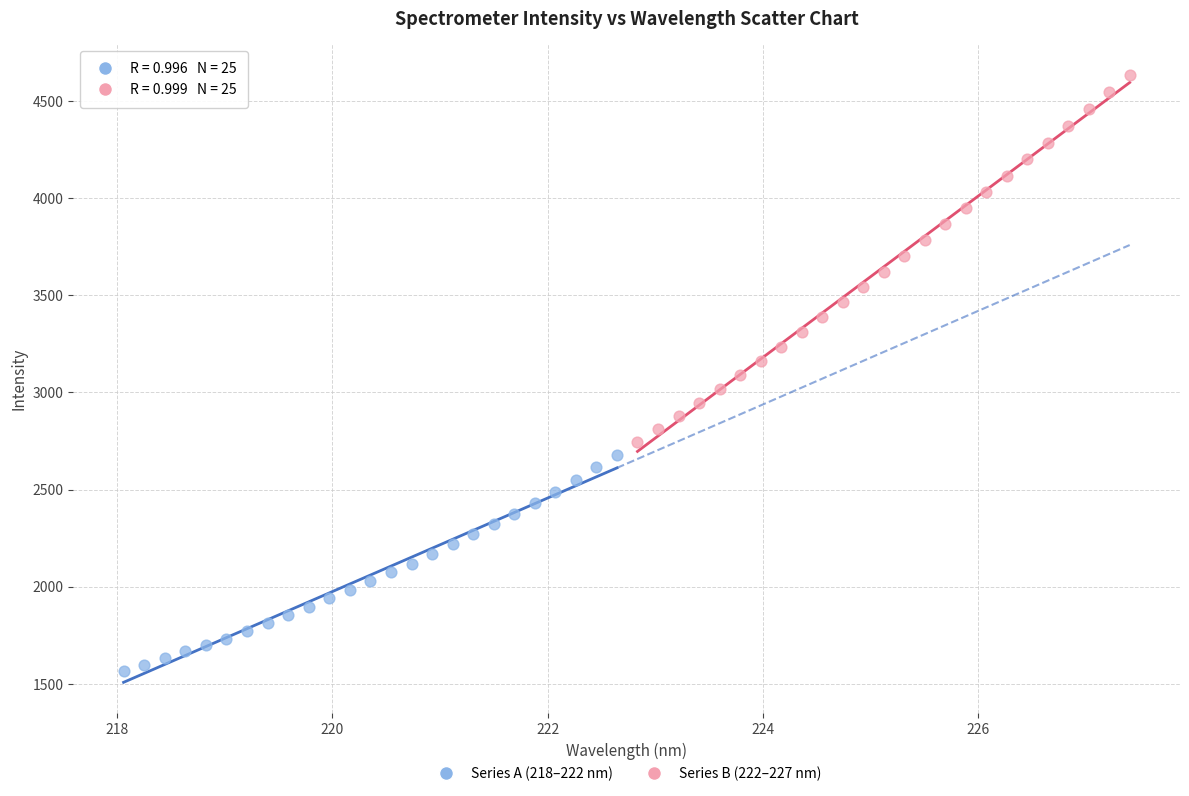

Which series reaches the maximum Y coordinate?

Series B (222–227 nm)